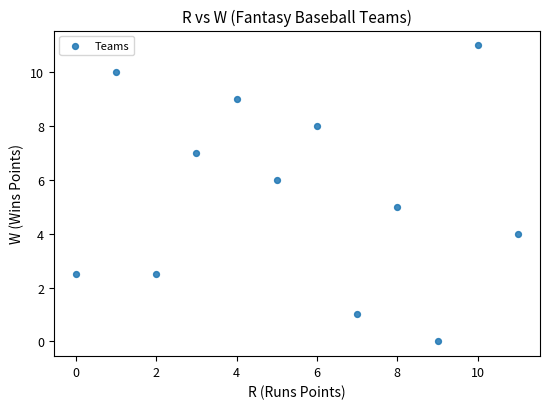

What is the range of Y values (max minus min)?

11.0